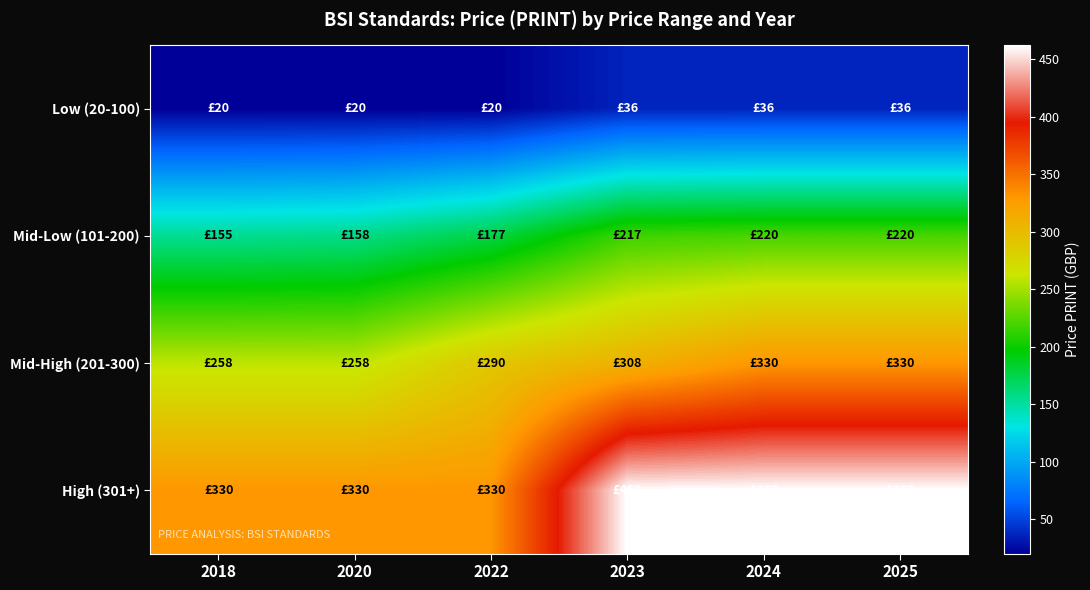

Which series has the largest total across all categories?

High (301+)